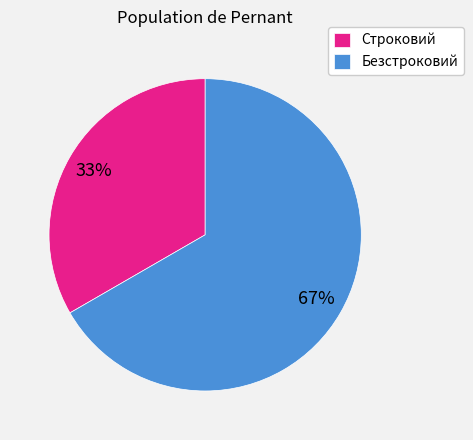

What percentage is the Безстроковий slice, to the nearest percent?

67%